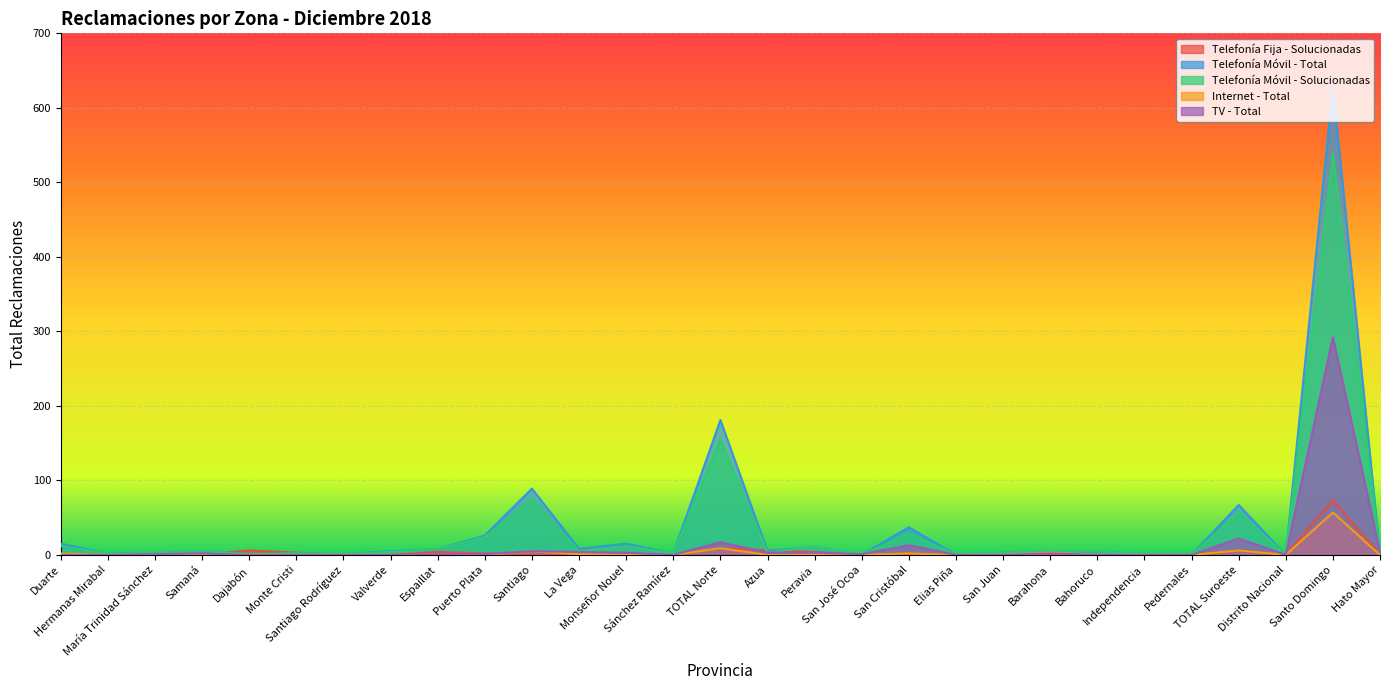

Which label corresponds to the largest value in the chart?

Santo Domingo